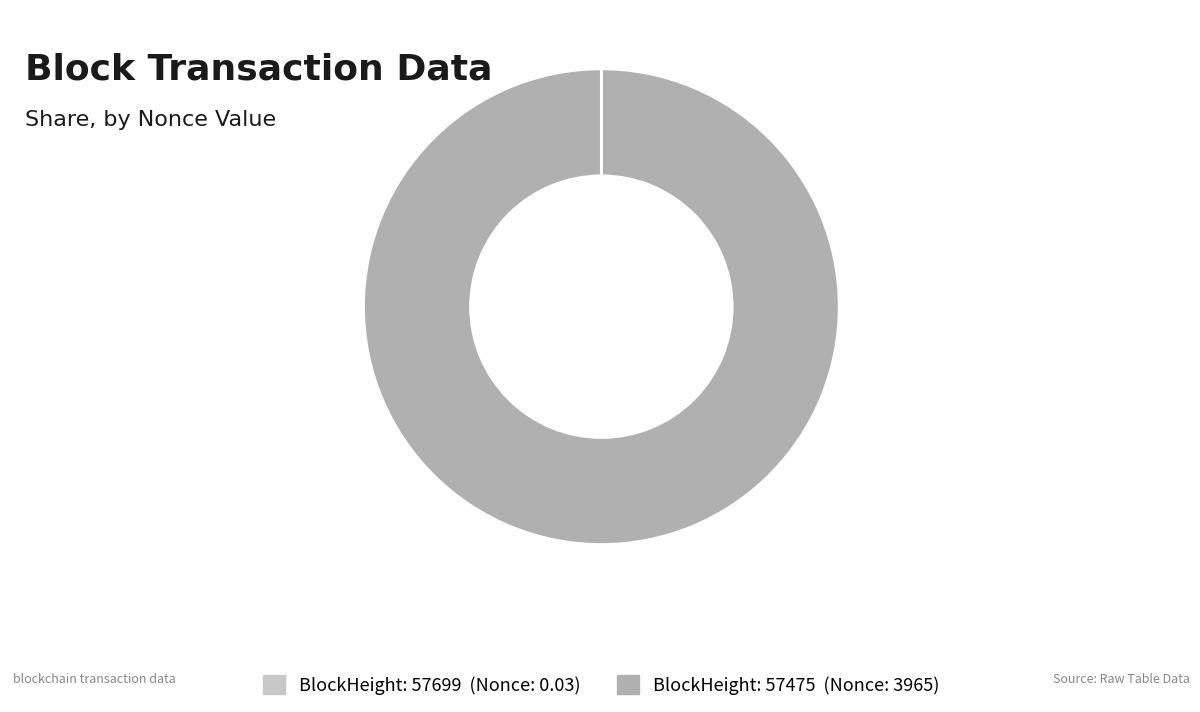

Is there any slice that represents more than half of the pie?

Yes